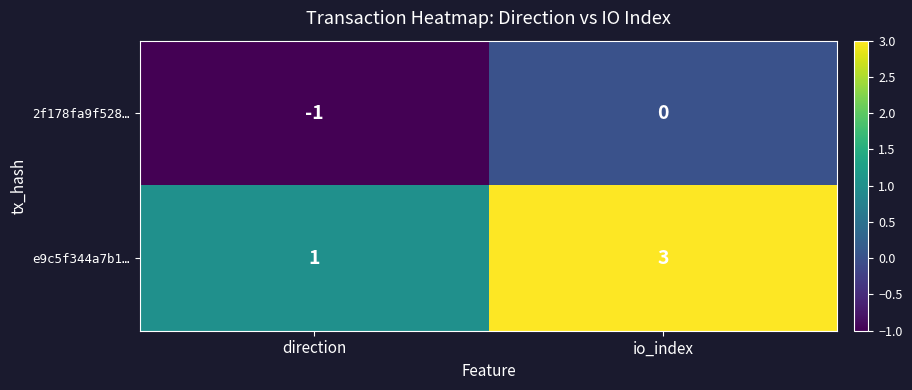

Reading right to left, transcribe all the data shown in this chart.

2f178fa9f528…: io_index=0	direction=-1
e9c5f344a7b1…: io_index=3	direction=1